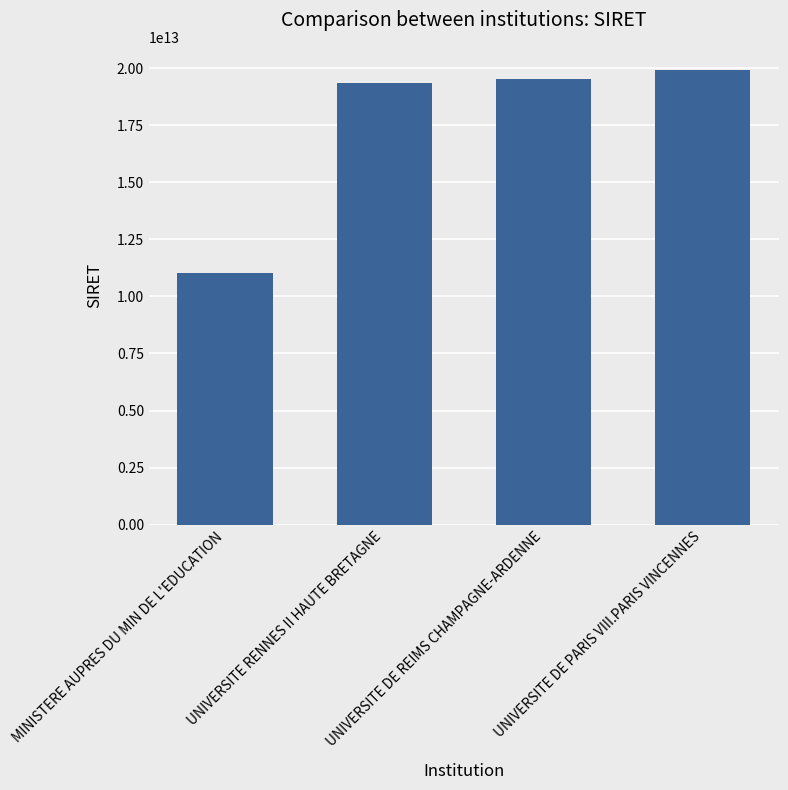

What is the label of the 3rd bar from the left?

UNIVERSITE DE REIMS CHAMPAGNE-ARDENNE